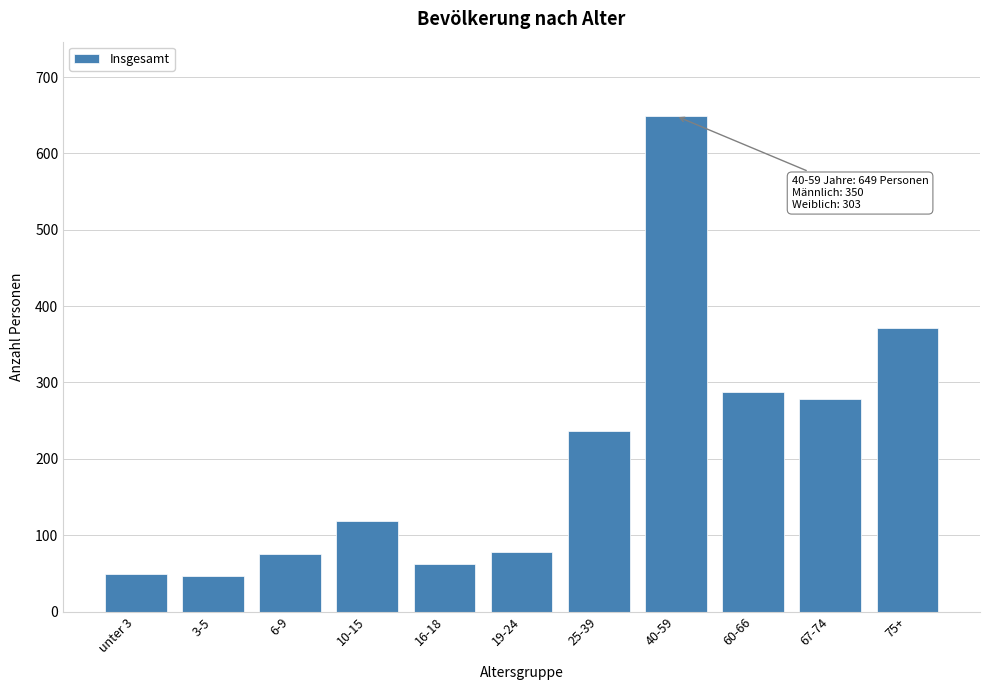

What is the difference between the values at 19-24 and 16-18?

16